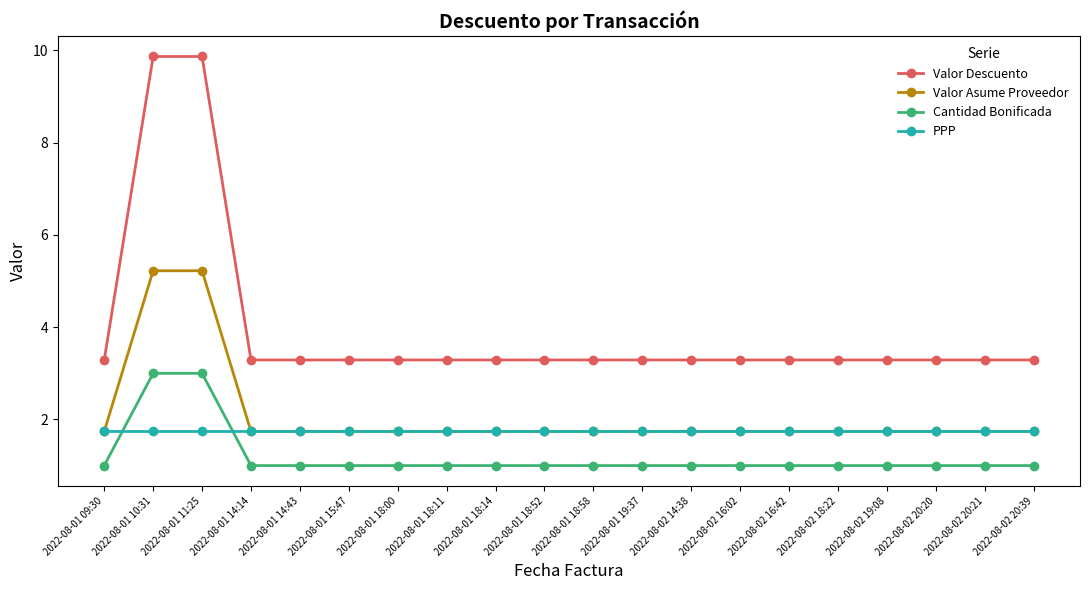

Which series has the largest range (max minus min)?

Valor Descuento